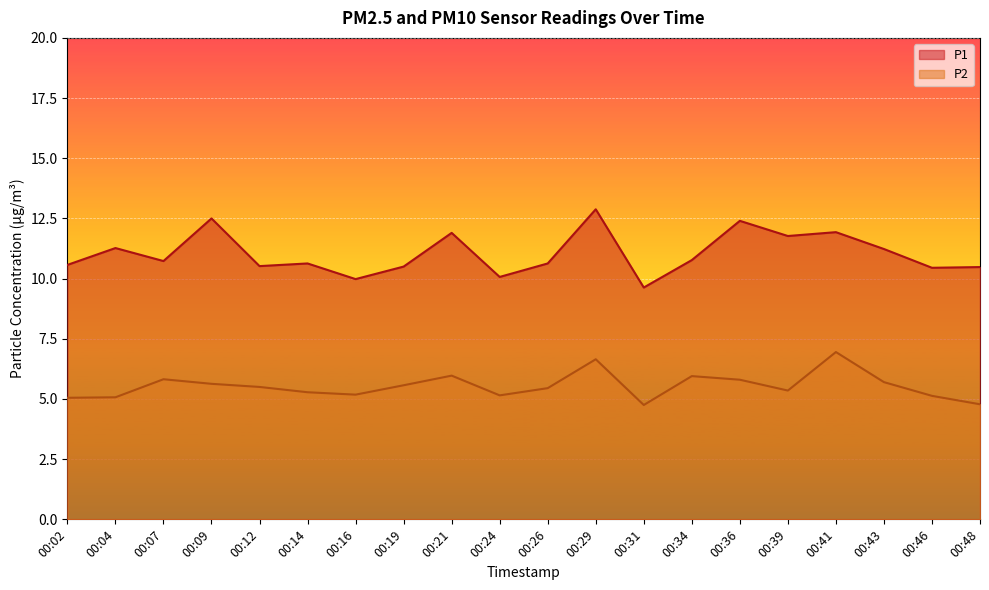

What is the sum of all P1 values?

220.8